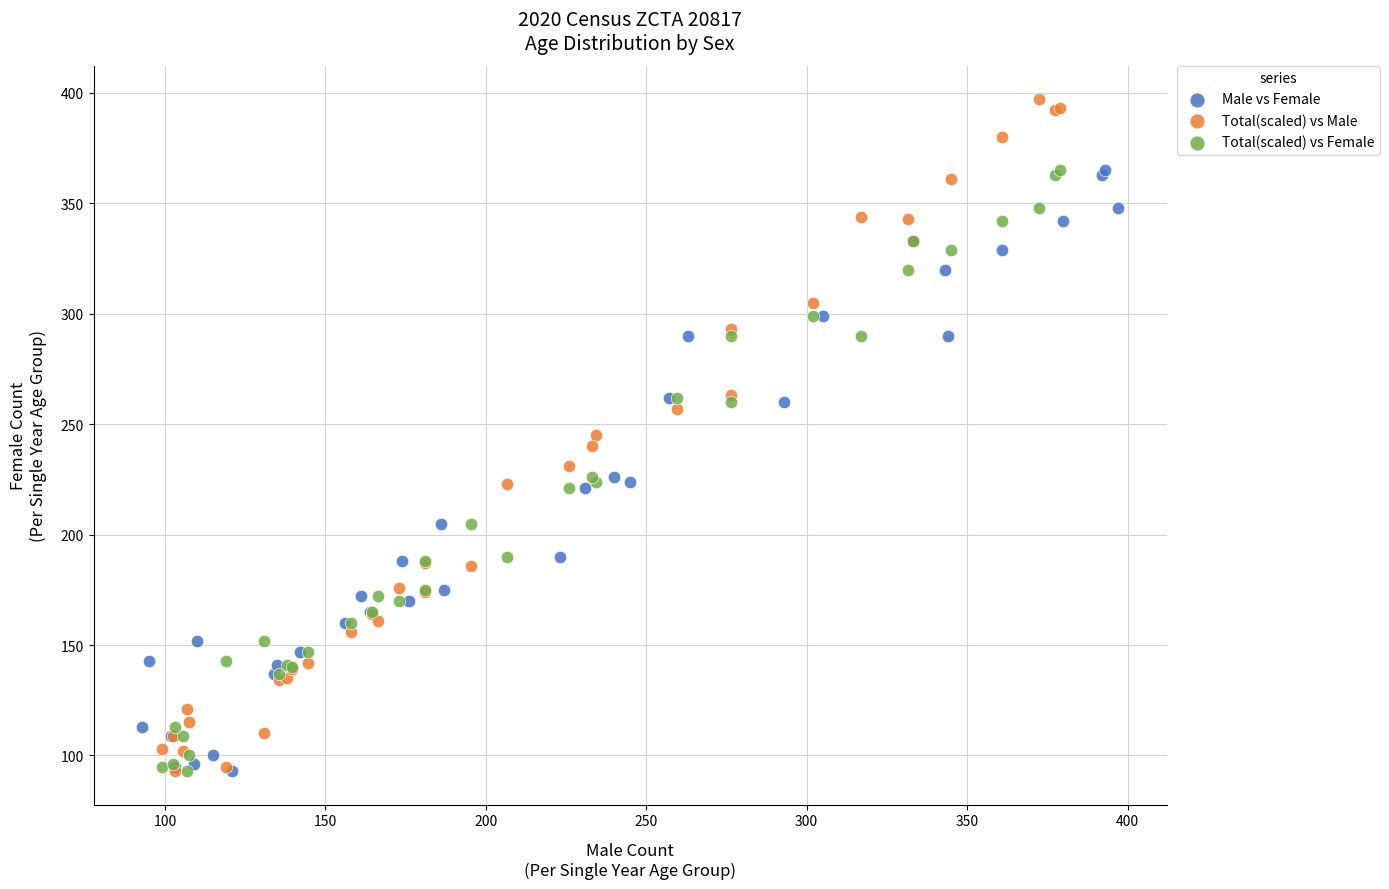

What are all the series names shown in the legend?

Male vs Female, Total(scaled) vs Male, Total(scaled) vs Female